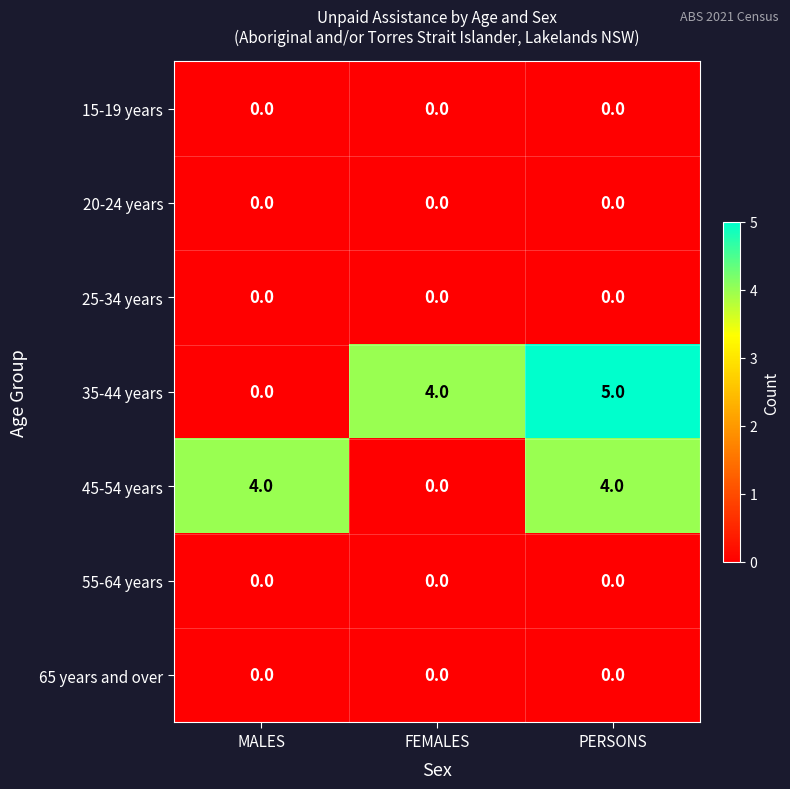

Which label corresponds to the largest value in the chart?

PERSONS